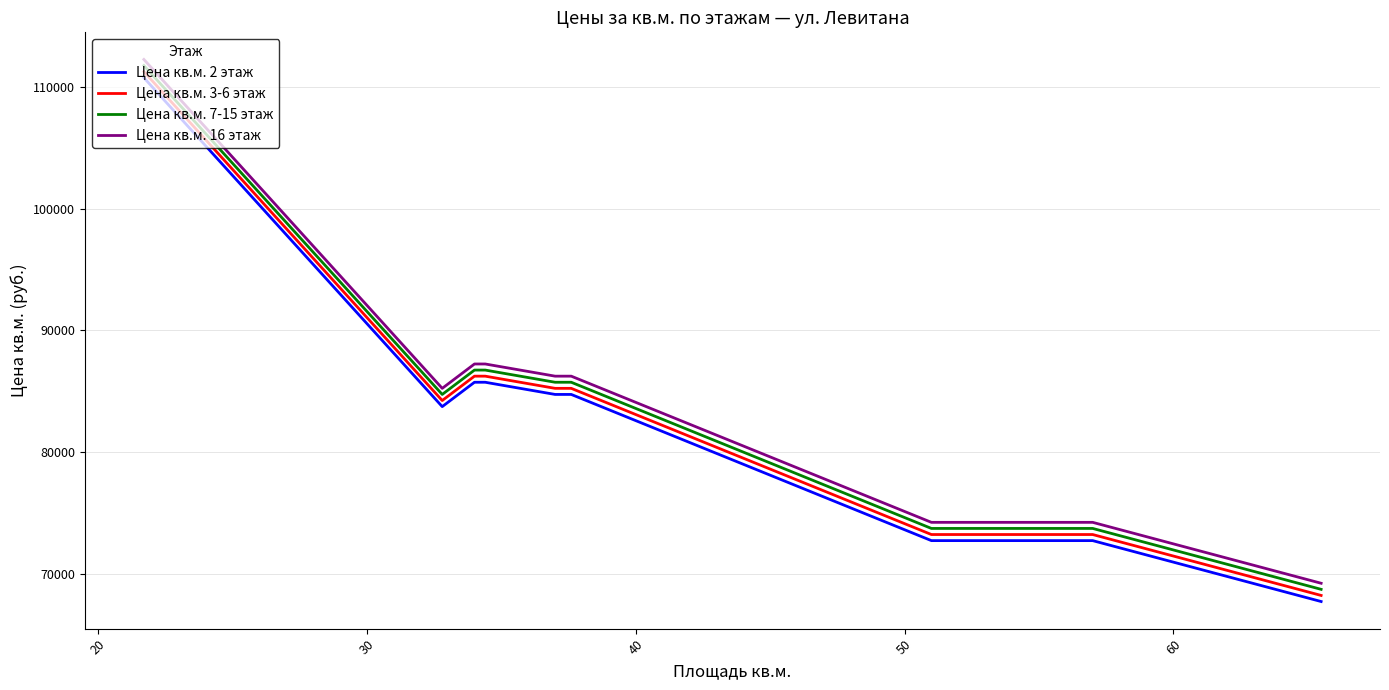

Does the chart have visible grid lines?

Yes